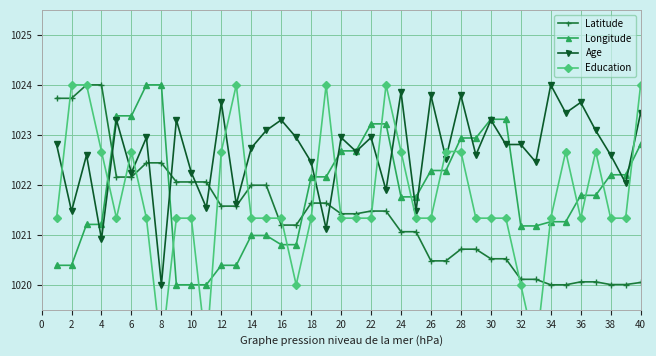

Which series has the largest range (max minus min)?

Education